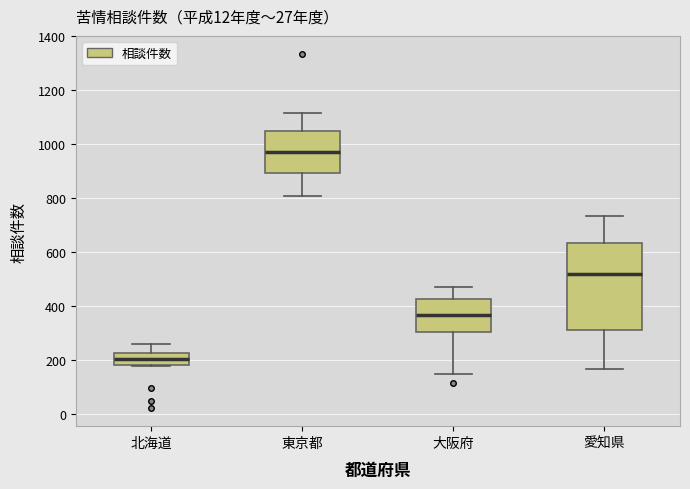

Reading left to right, read every box against the y-axis: the position of its median line, the range the box covers, and the ends of its whiskers. The values are not printed on the chart, so give them approximately, as read against the axis.

北海道: median 200, box 180 to 220, whiskers 180 to 260
東京都: median 980, box 900 to 1040, whiskers 820 to 1120
大阪府: median 360, box 300 to 420, whiskers 140 to 480
愛知県: median 520, box 320 to 640, whiskers 160 to 740